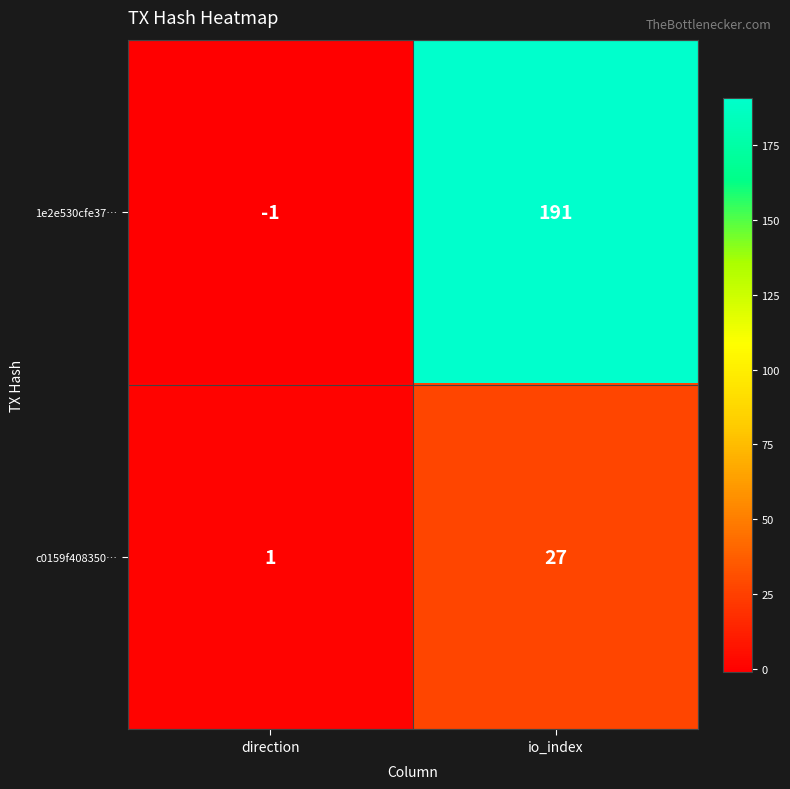

Which series has the largest total across all categories?

1e2e530cfe37…